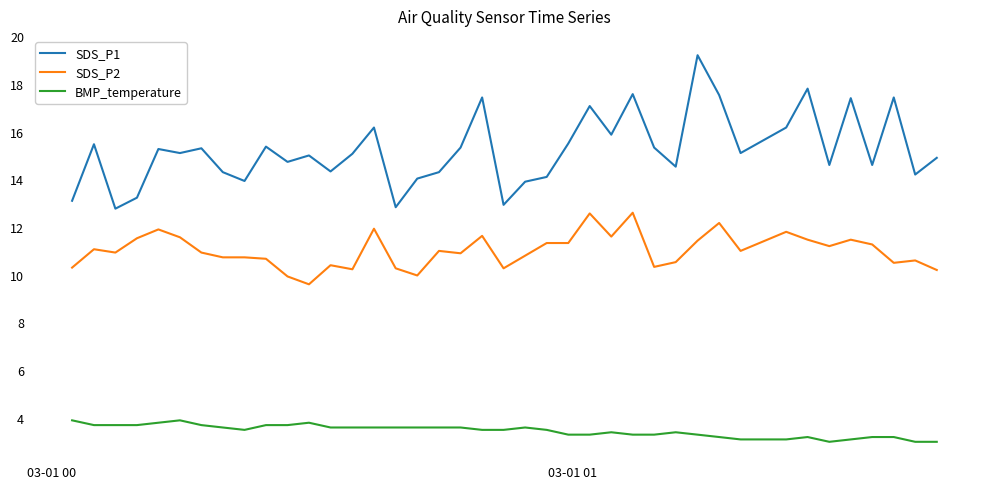

Which series has the widest spread of values?

SDS_P1